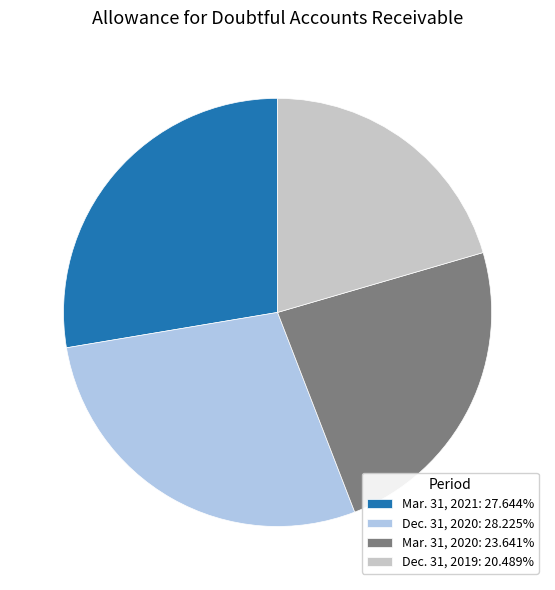

Is Dec. 31, 2020 the majority of the pie?

No